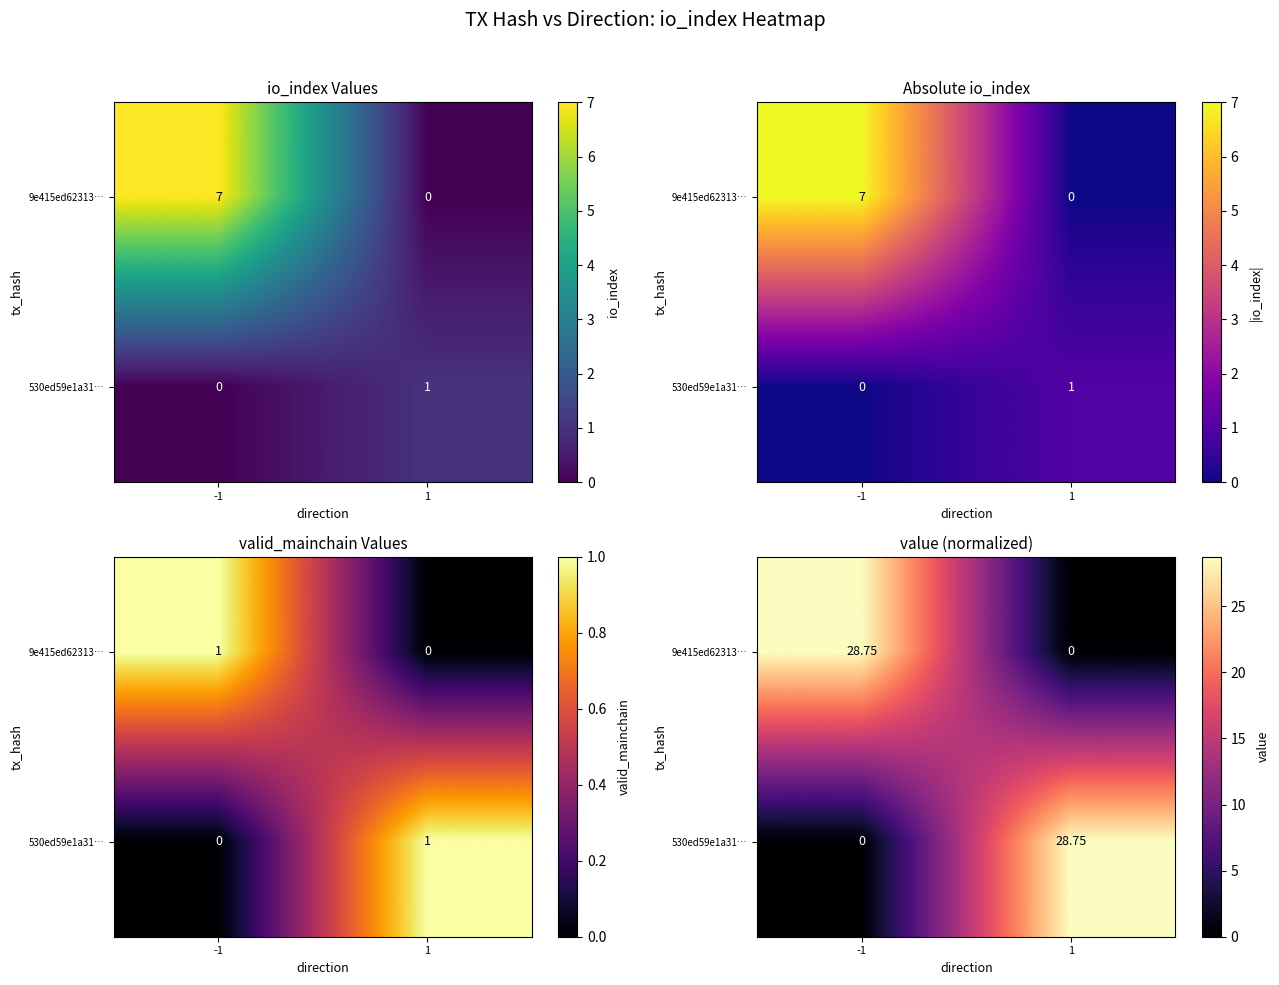

Is it true that 530ed59e1a31… equals 0.0 at -1?

True